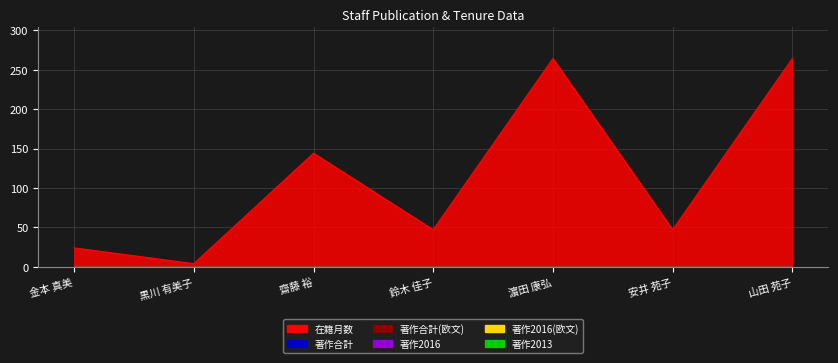

What is the total value across all series at 鈴木 佳子?

47